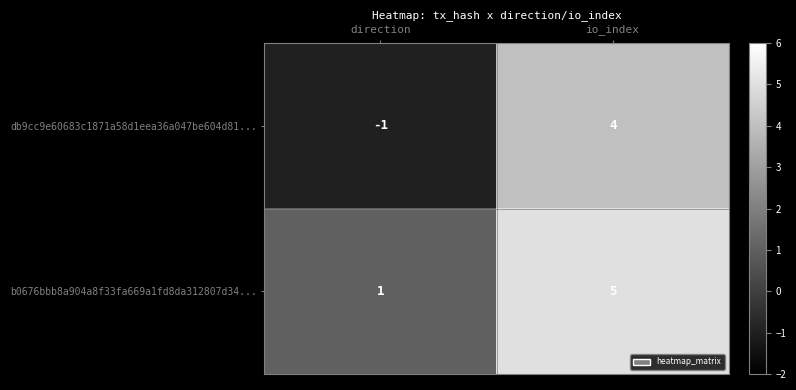

Is it true that b0676bbb8a904a8f33fa669a1fd8da312807d34... equals 0 at direction?

False